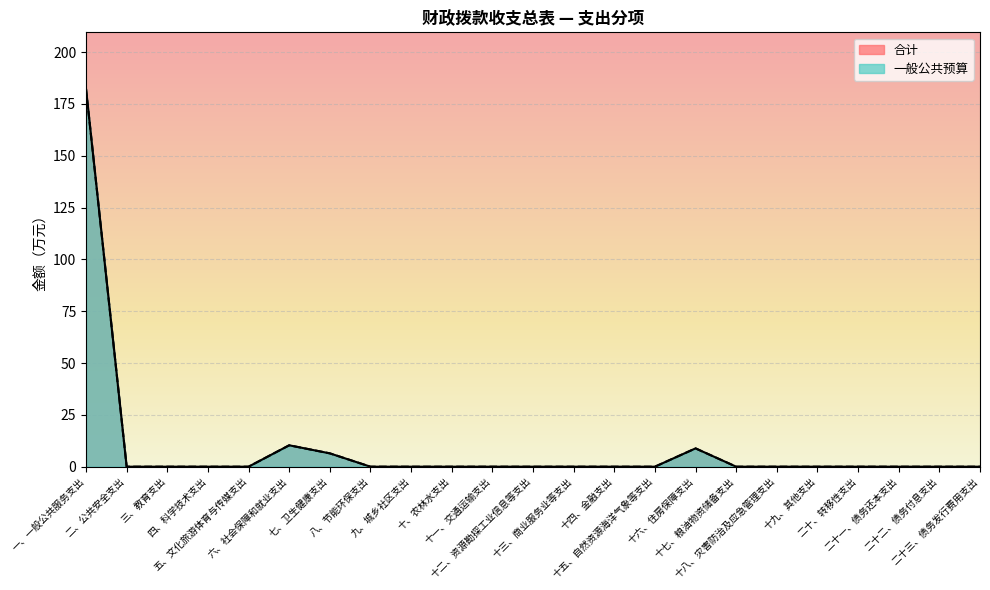

True or false: 一般公共预算 has a value of 121.4 at 四、科学技术支出.

False